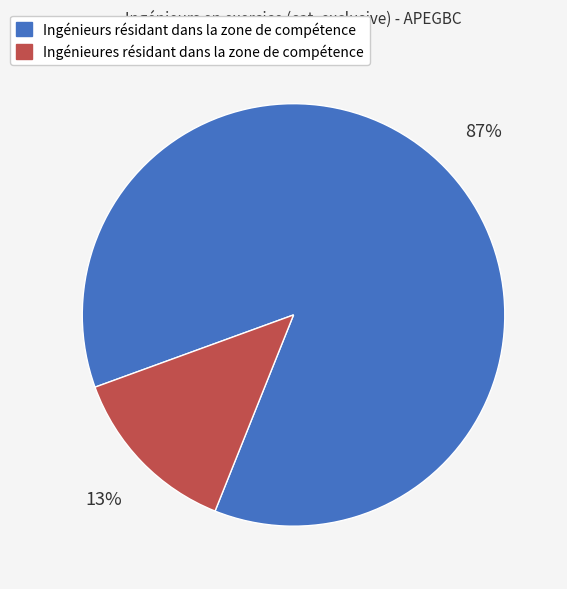

Is there any slice that represents more than half of the pie?

Yes